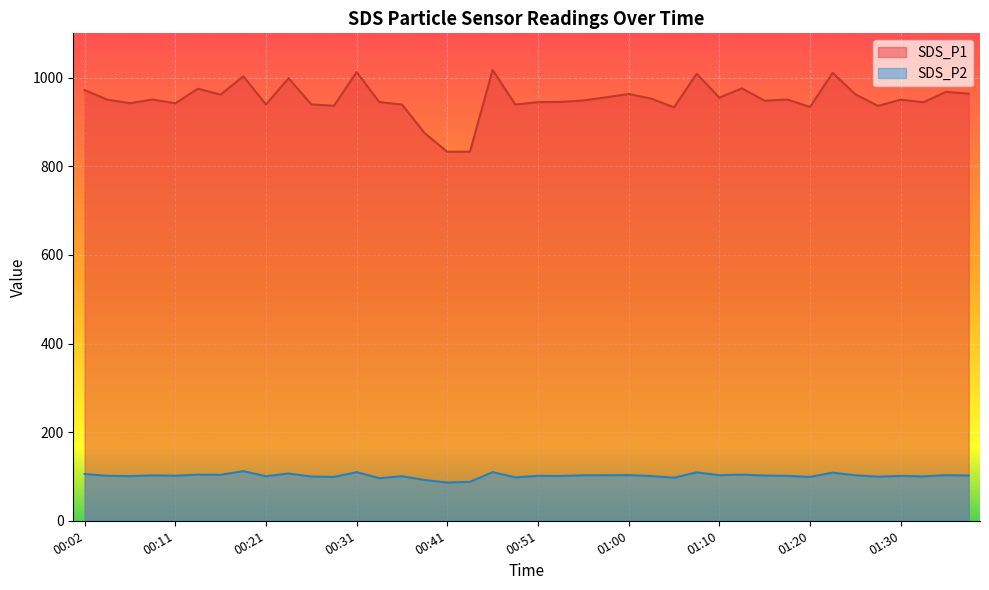

What is the difference between the SDS_P2 values at 01:35 and 01:27?

3.5